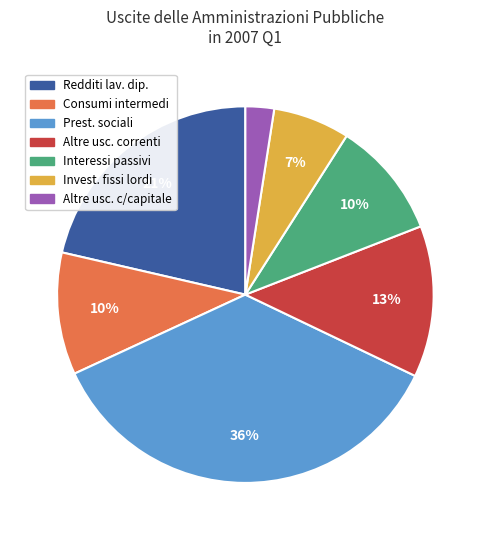

To the nearest percent, what is the average slice percentage?

14%